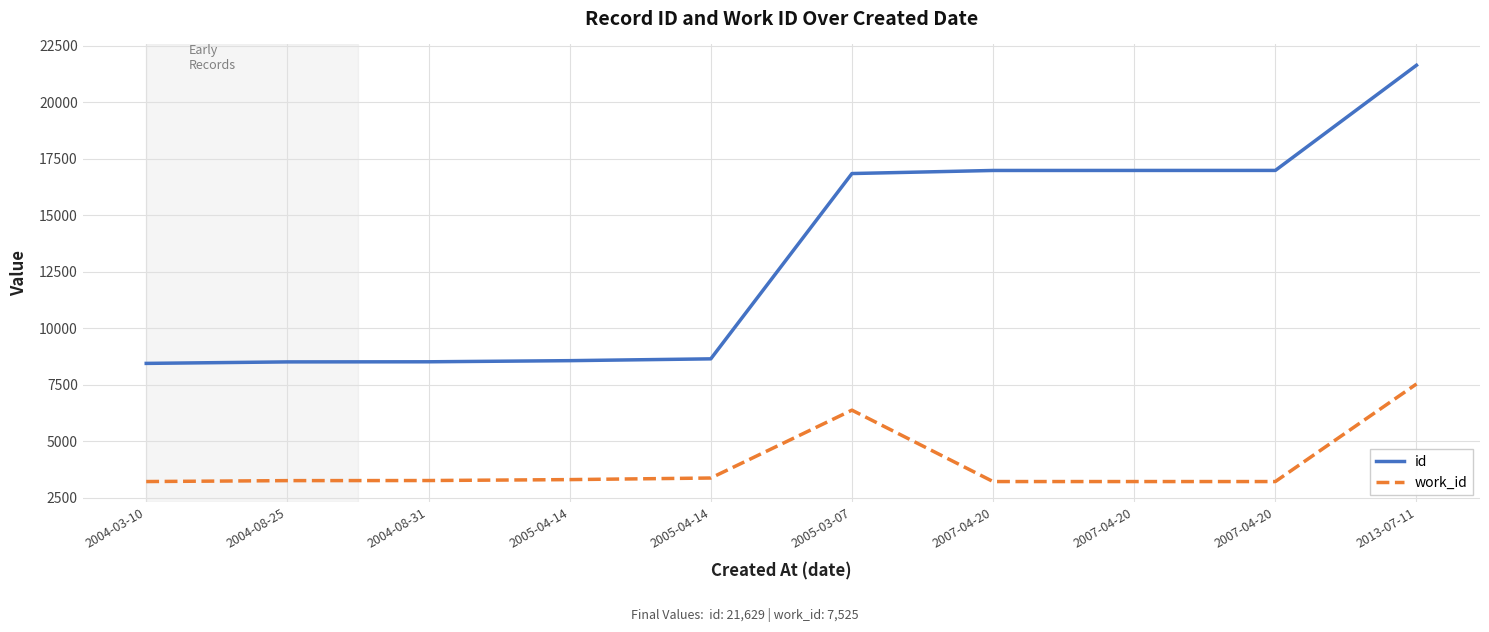

How many lines are shown in the chart?

2